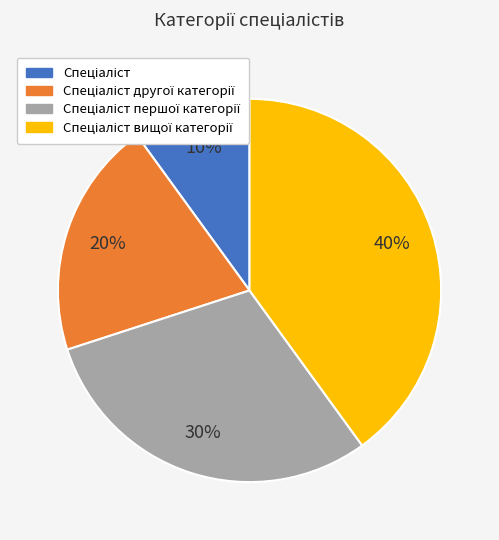

Is there a majority slice in this chart?

No